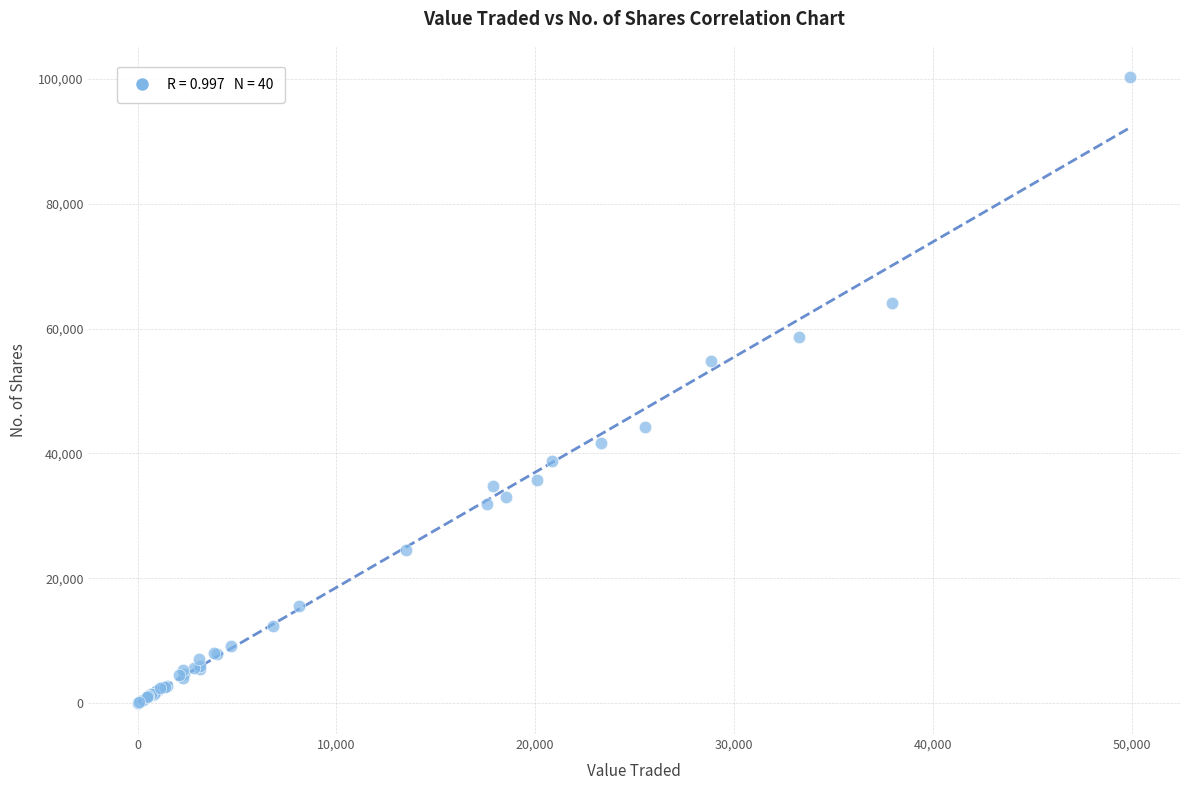

What Y value in the scatter plot is closest to 50174?

54879